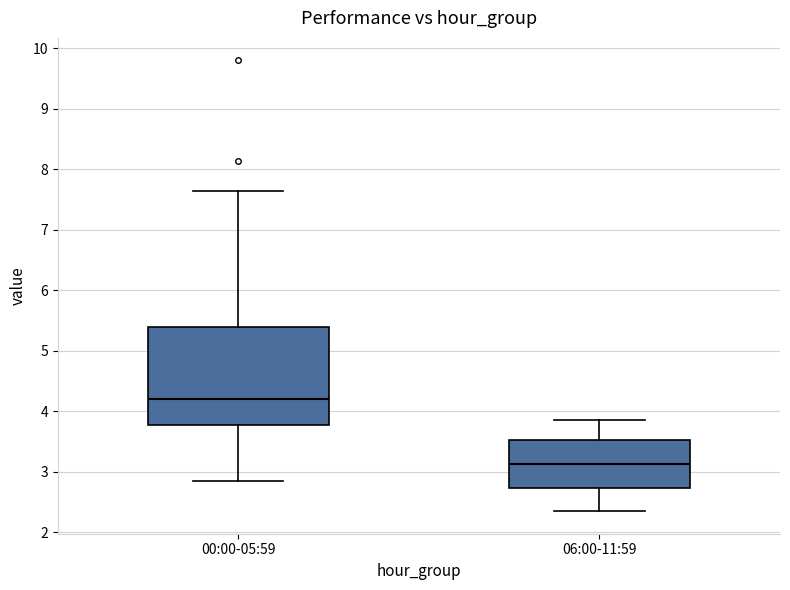

Which box has the lowest median line?

06:00-11:59